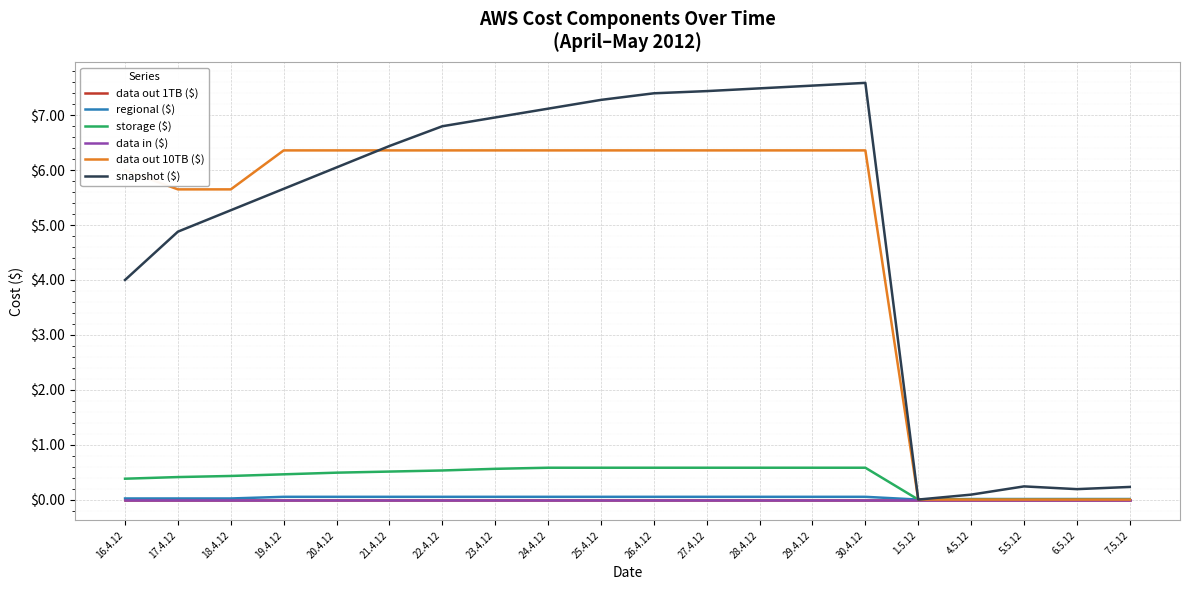

Which series changed the most between 20.4.12 and 25.4.12?

snapshot ($)